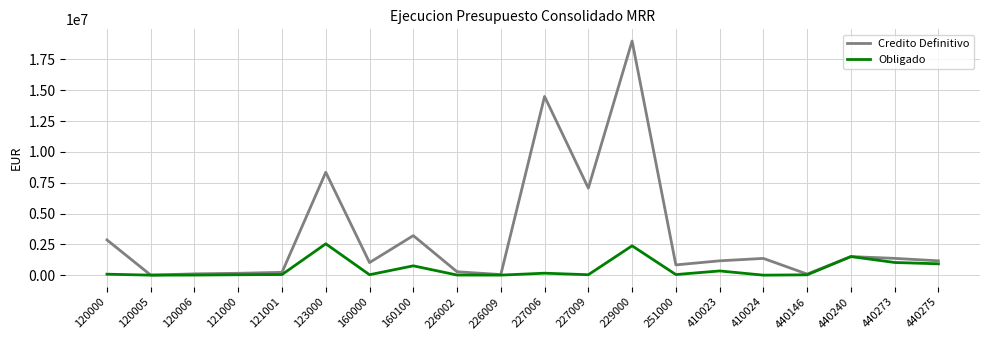

Read the Obligado value at 440273.

1027374.1